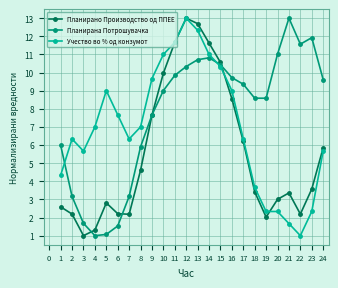

At which label does Учество во % од конзумот reach its minimum?

22